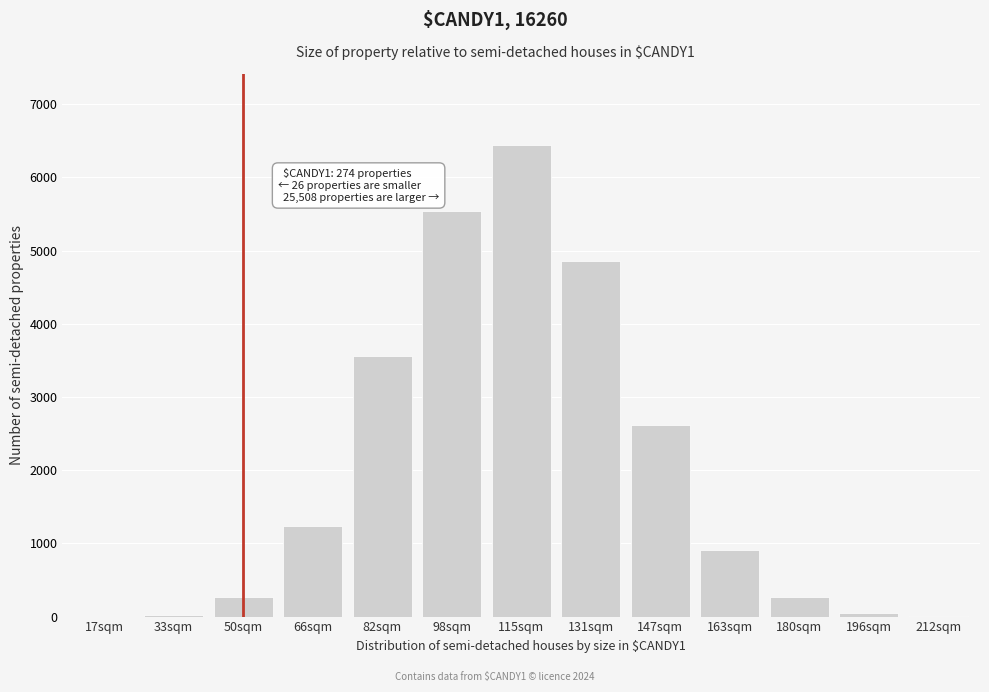

Is it true that the value at 147sqm is 888?

False